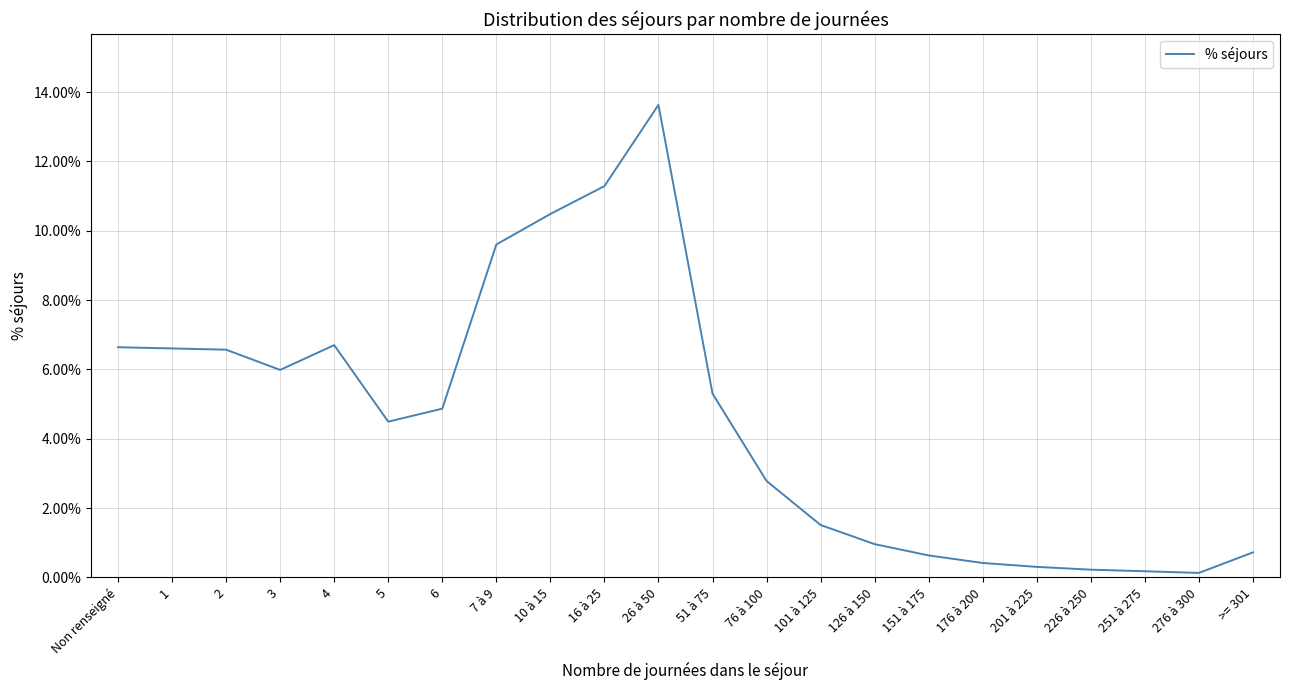

Between 276 à 300 and 4, which is larger?

4